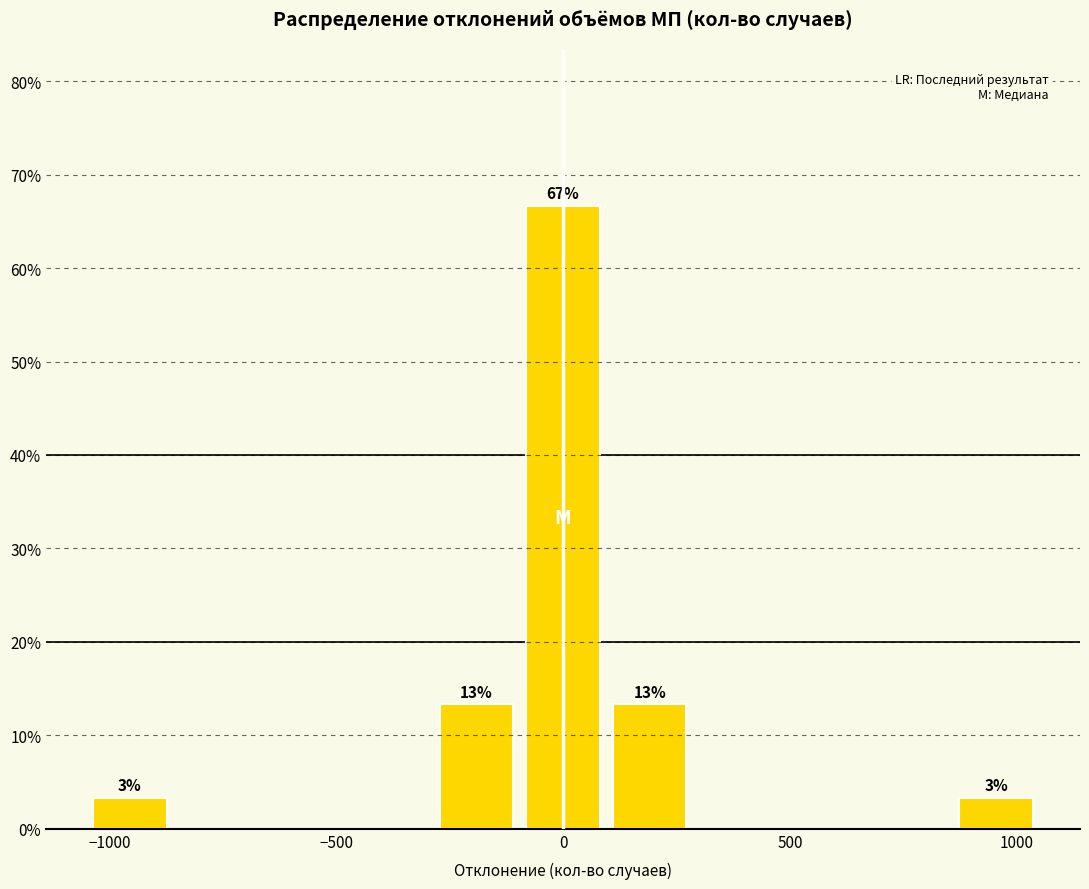

Around what value on the x-axis is the tallest bar? Give the approximate position of its centre, as read against the axis.

0